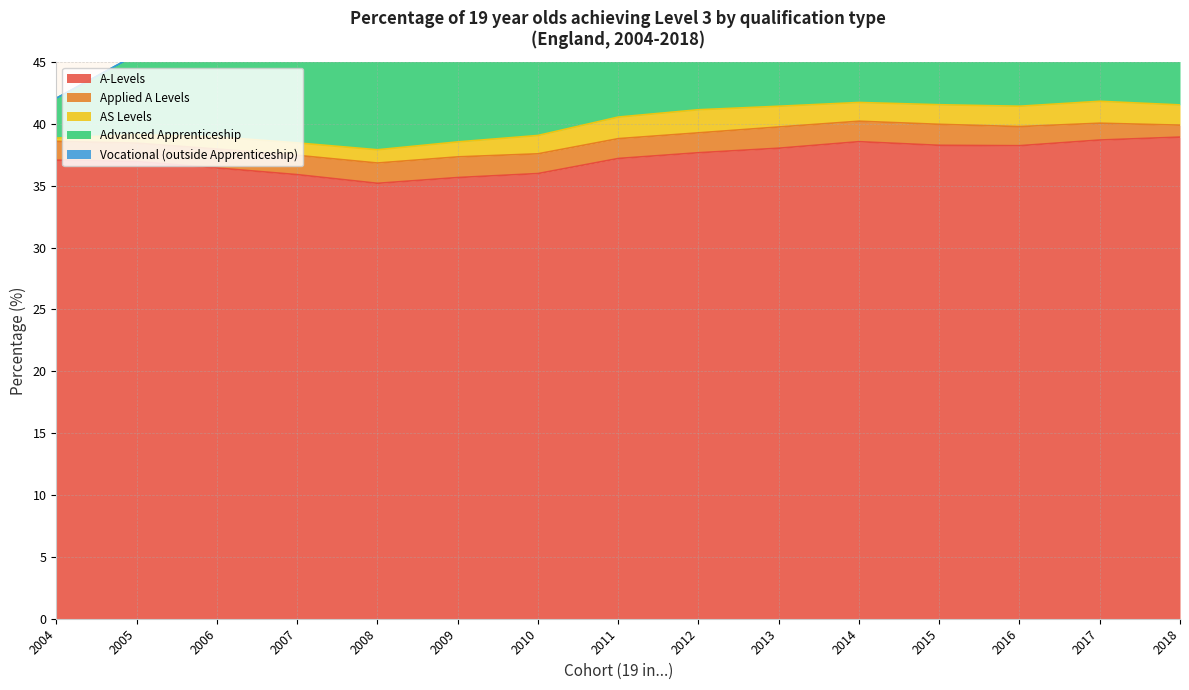

List the series in order of their peak value, lowest first.

Vocational (outside Apprenticeship), Applied A Levels, AS Levels, Advanced Apprenticeship, A-Levels